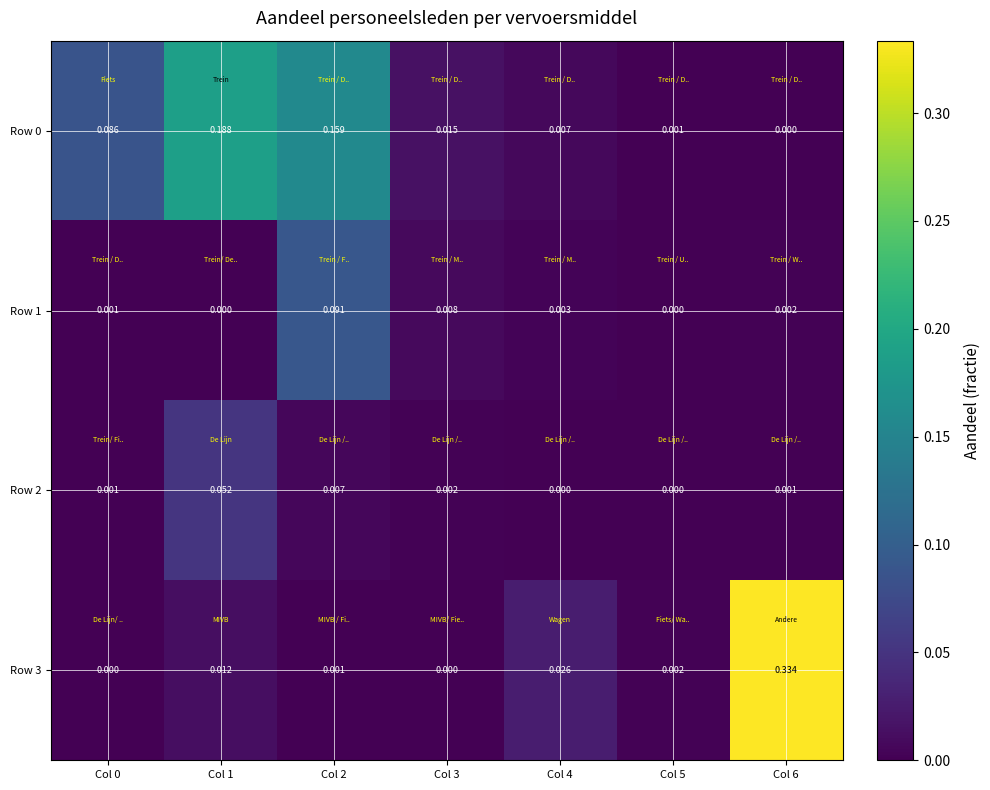

Which category has the highest value across all series?

Col 6